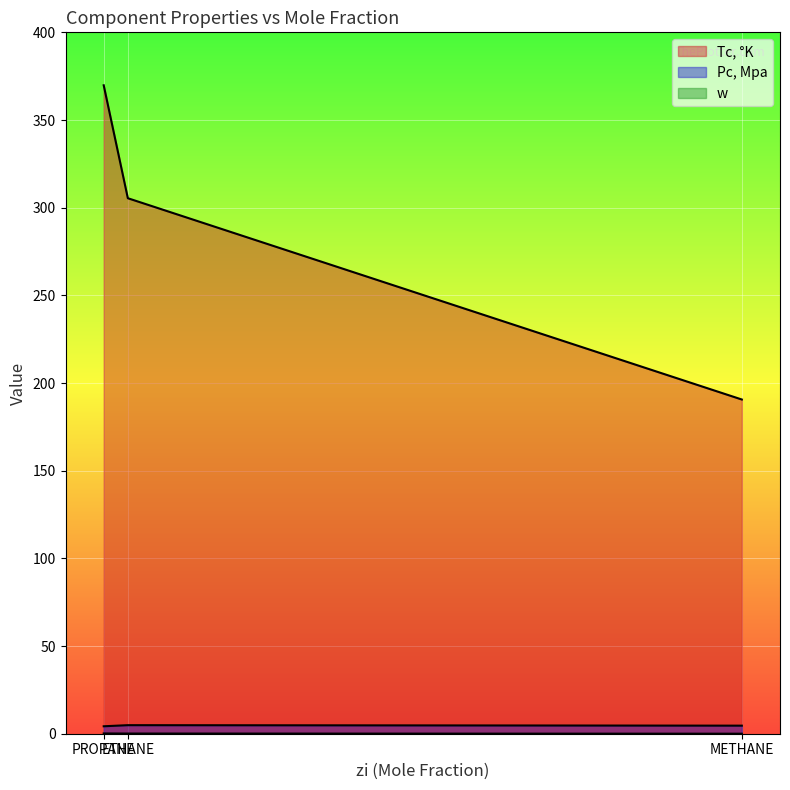

What is the sum of all w values?

0.3